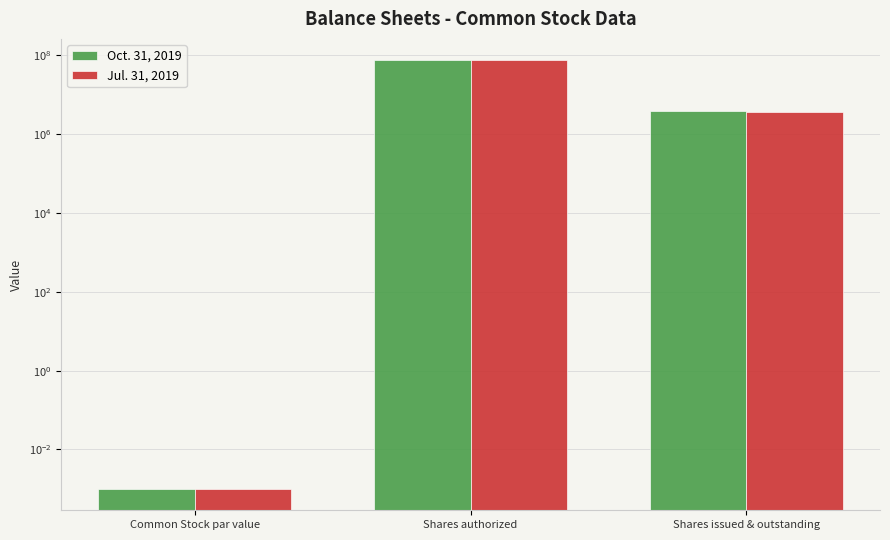

Which series has the widest spread of values?

Oct. 31, 2019